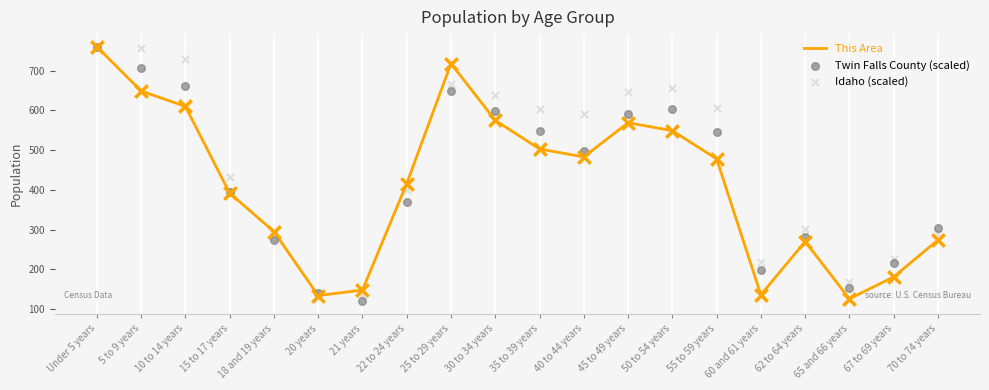

Which series has the largest total across all categories?

Idaho (scaled)